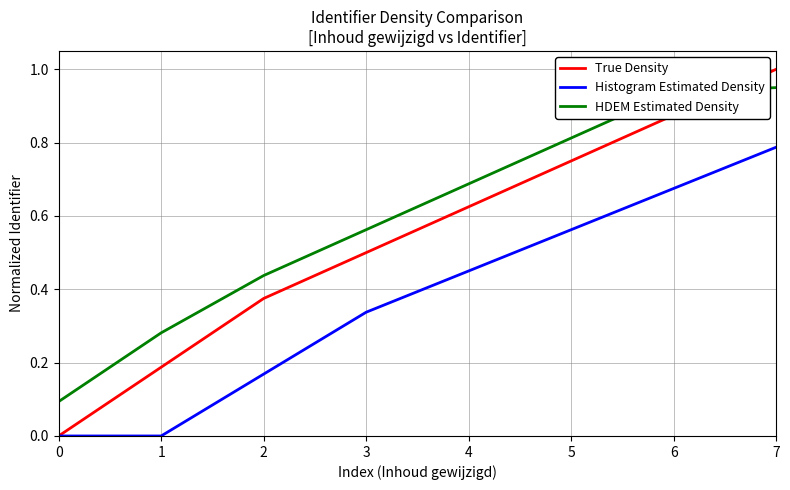

Does the chart have visible grid lines?

Yes